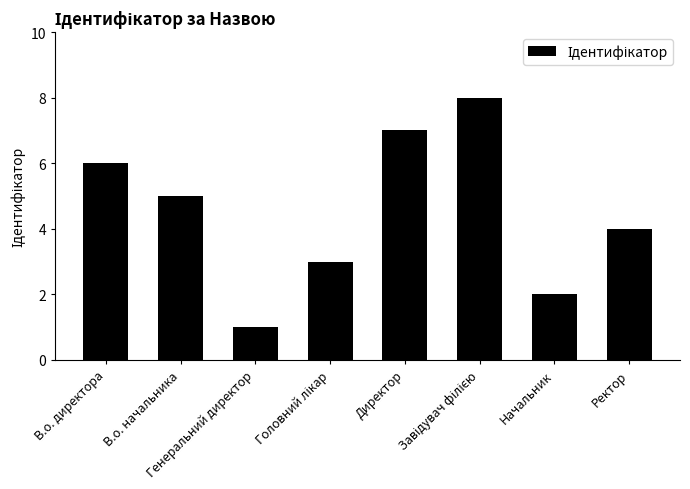

What is the difference between the second highest and minimum values?

6